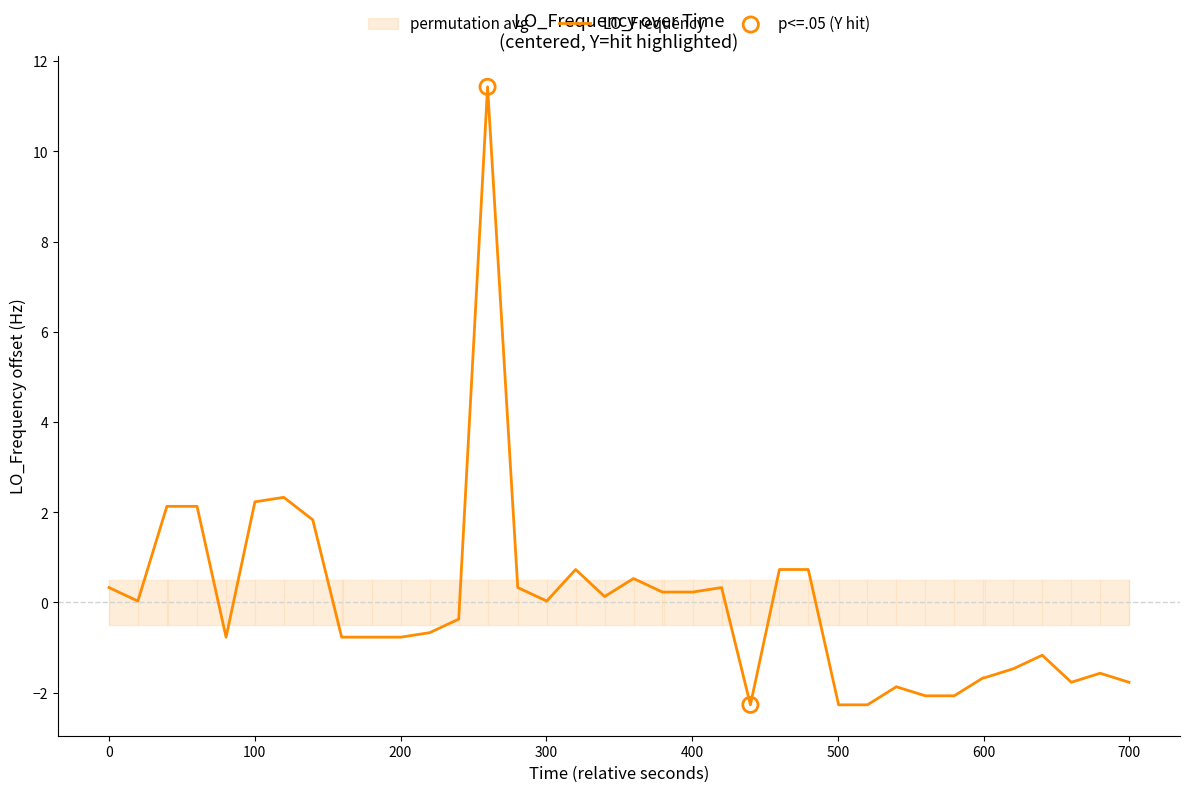

What is the highest value of the LO_Frequency series?

11.4